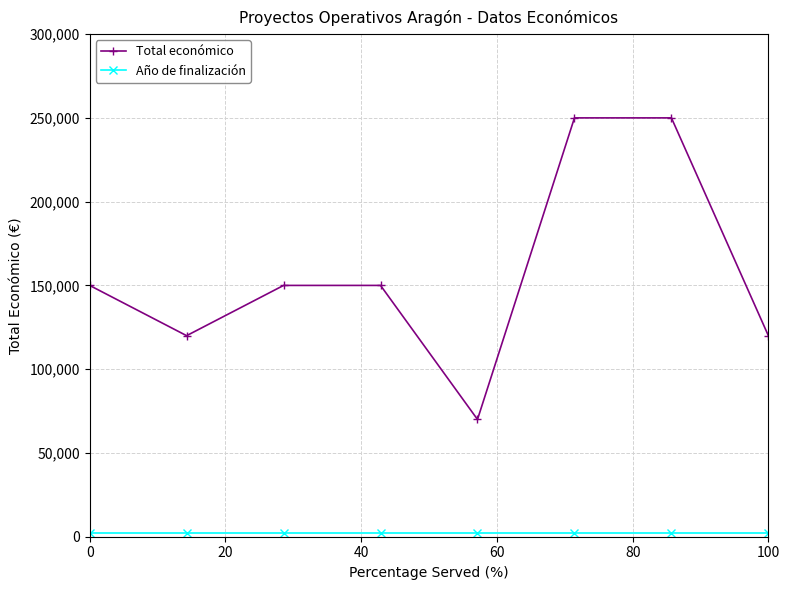

Which series has the widest spread of values?

Total económico